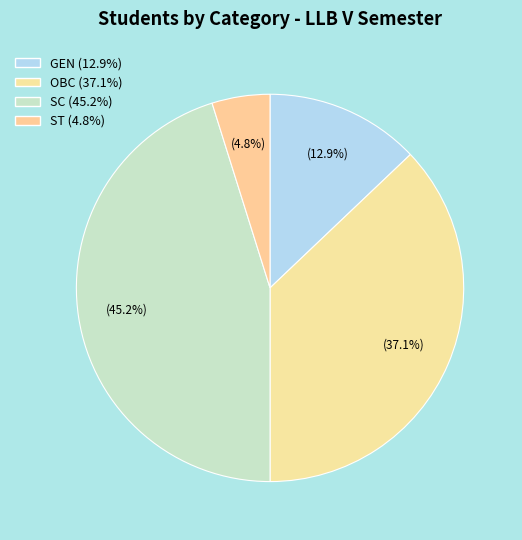

What is the largest slice in the pie chart?

SC